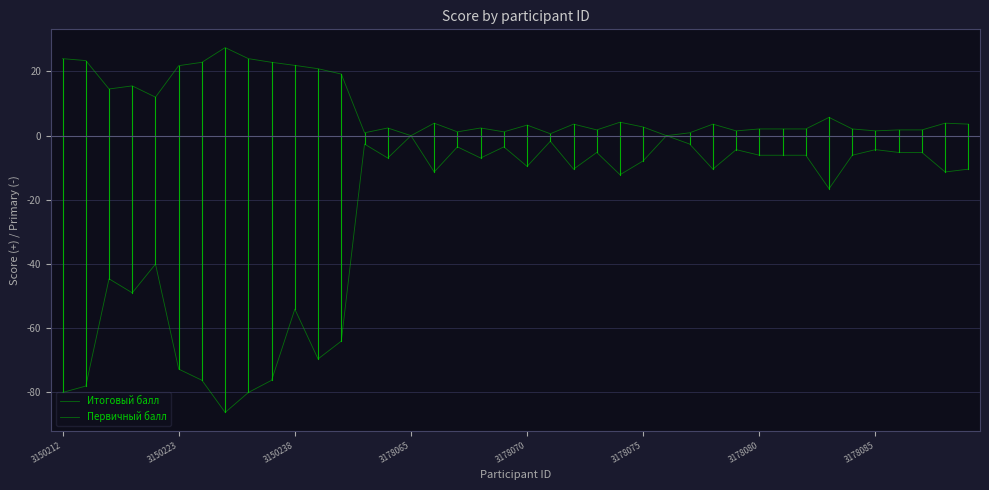

In Итоговый балл, how many points are lower than both neighbors (excluding endpoints)?

12